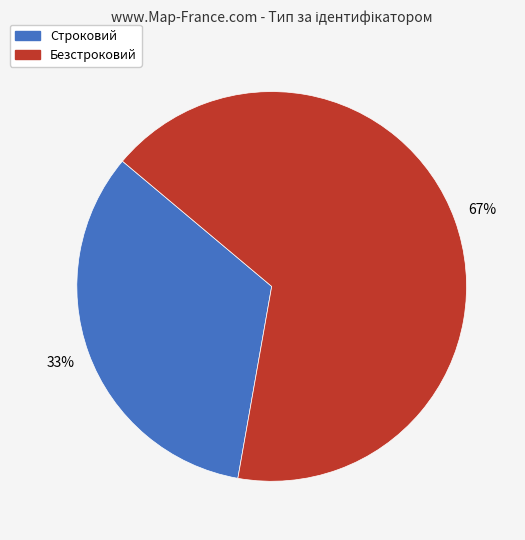

True or false: Безстроковий accounts for 67% of the total.

True